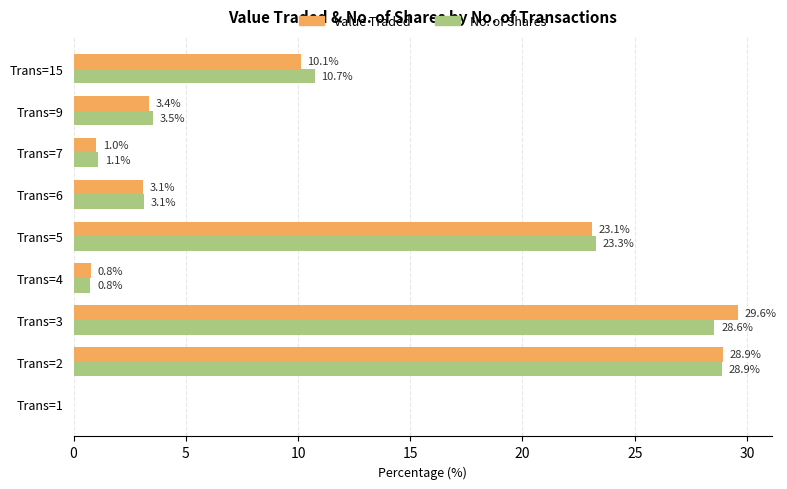

Where is No. of Shares nearest to the value 14?

Trans=15